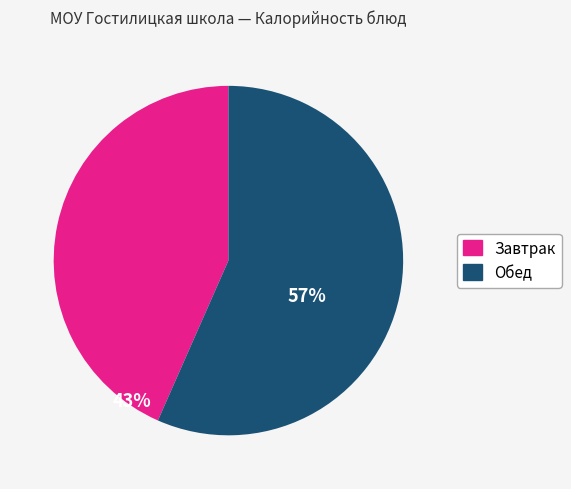

Does any single category account for the majority?

Yes